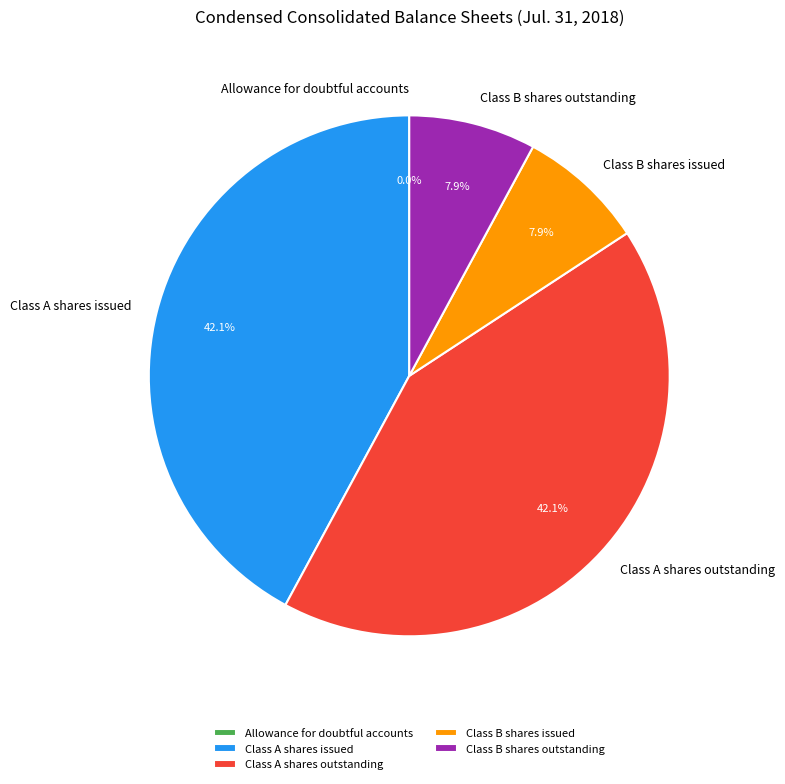

Combined, what portion of the pie is Class A shares outstanding and Class B shares outstanding?

50.0%